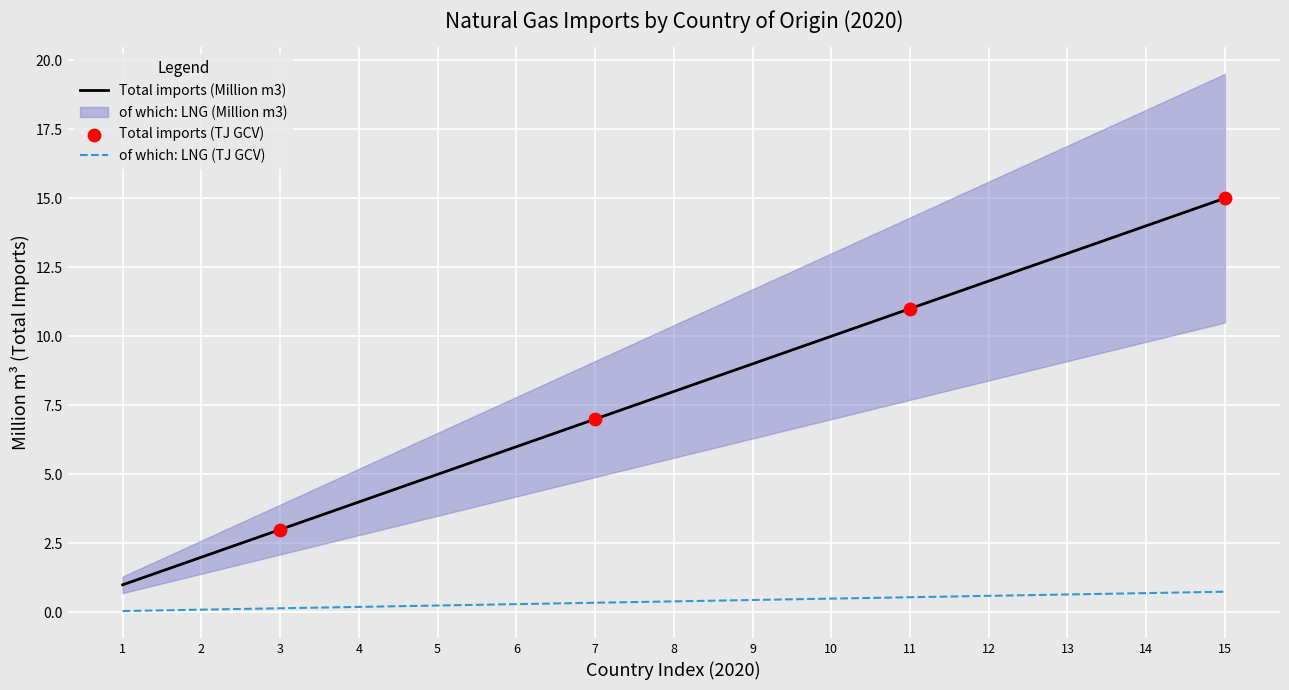

Which series has the largest total across all categories?

Total imports (Million m3)